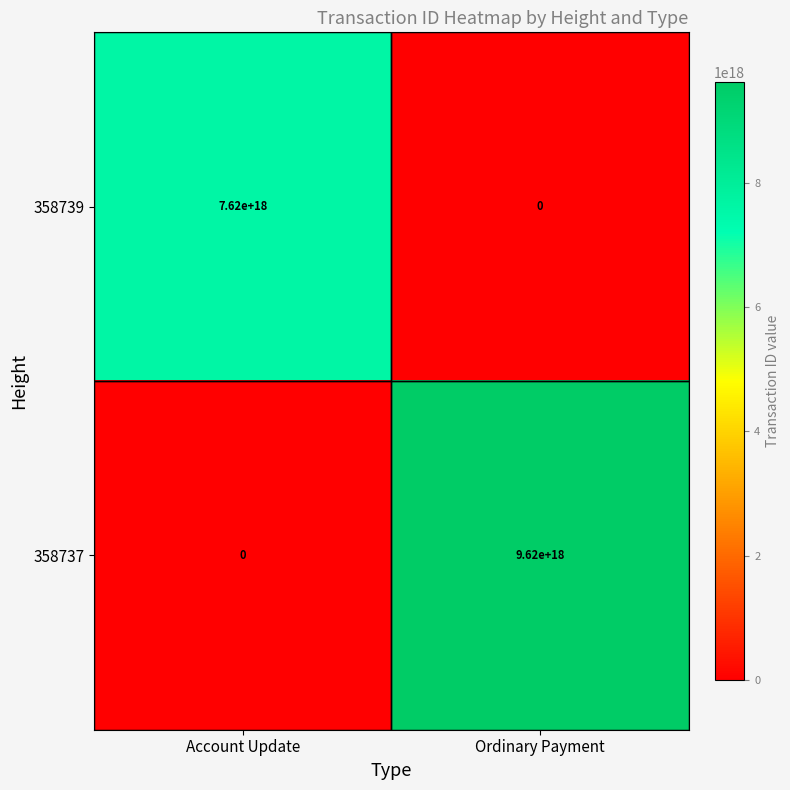

Rank the series at Ordinary Payment from highest to lowest value.

358737, 358739